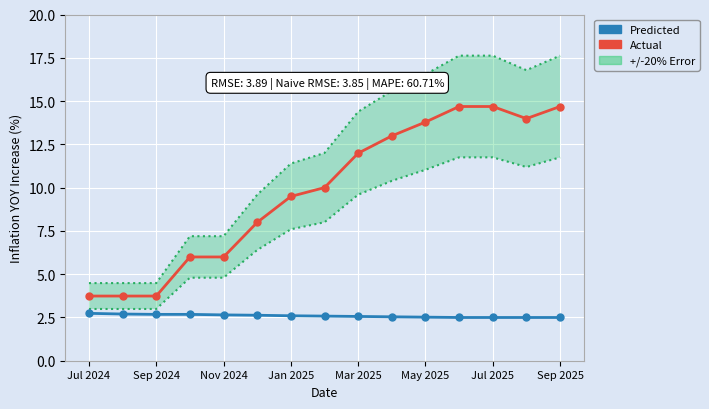

Reading right to left, list all the values displayed in this chart.

Actual: 14.7	14.0	14.7	14.7	13.8	13.0	12.0	10.0	9.5	8.0	6.0	6.0	3.7	3.7	3.7
Predicted: 2.5	2.5	2.5	2.5	2.5	2.5	2.6	2.6	2.6	2.6	2.6	2.7	2.7	2.7	2.7